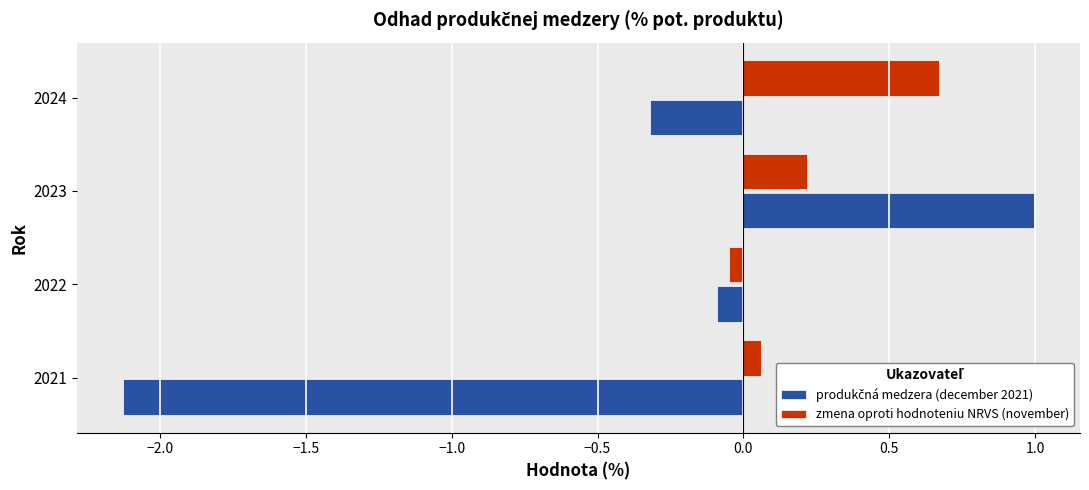

What is the difference between the maximum and minimum values in the zmena oproti hodnoteniu NRVS (november) series?

0.7